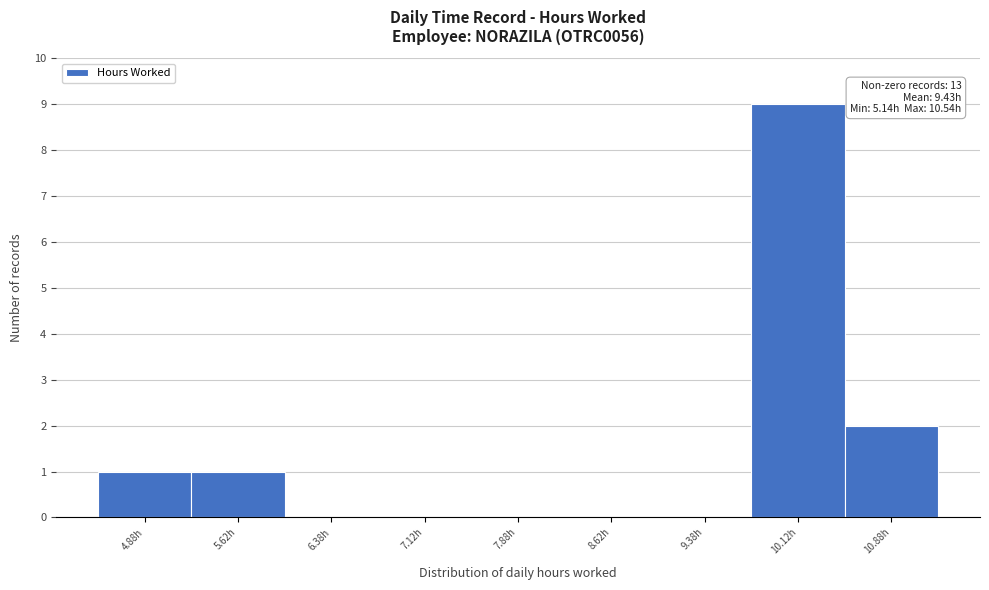

Over which range of the x-axis is the bar tallest?

9.75 to 10.50